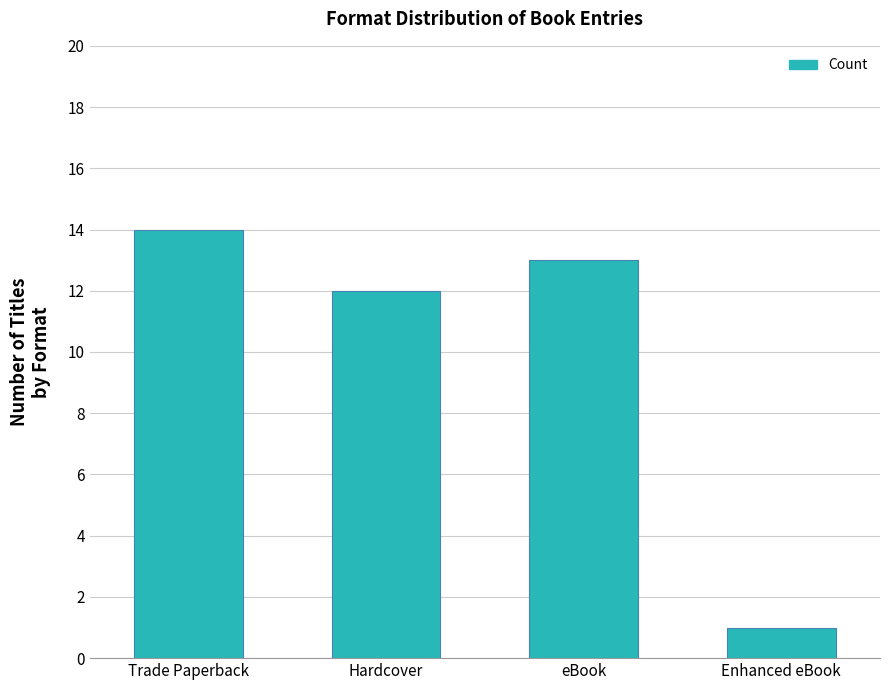

Reading left to right, transcribe all the data shown in this chart.

Trade Paperback=14	Hardcover=12	eBook=13	Enhanced eBook=1